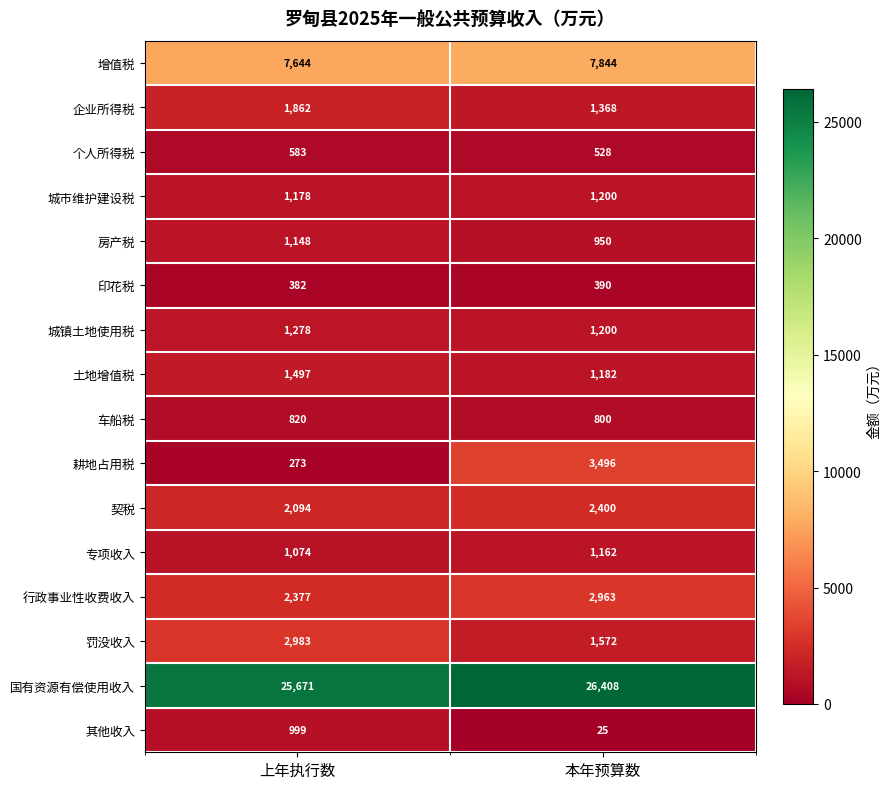

What is the difference between the 车船税 values at 上年执行数 and 本年预算数?

20